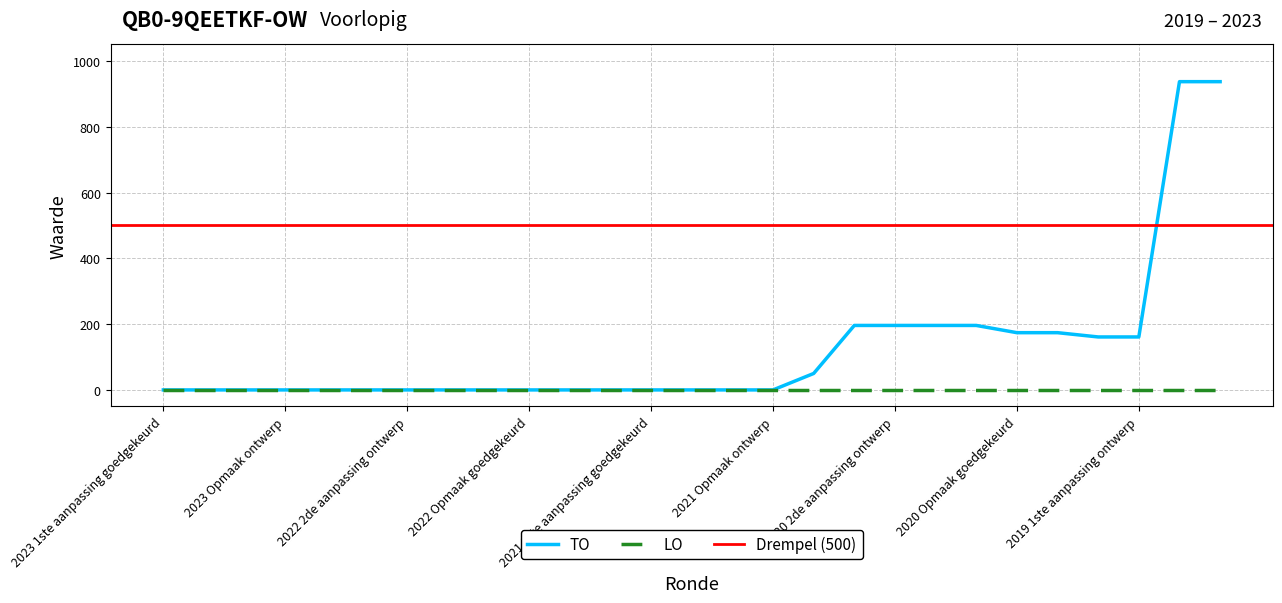

The chart shows a value of 0 at 2023 1ste aanpassing ontwerp. True or false?

True